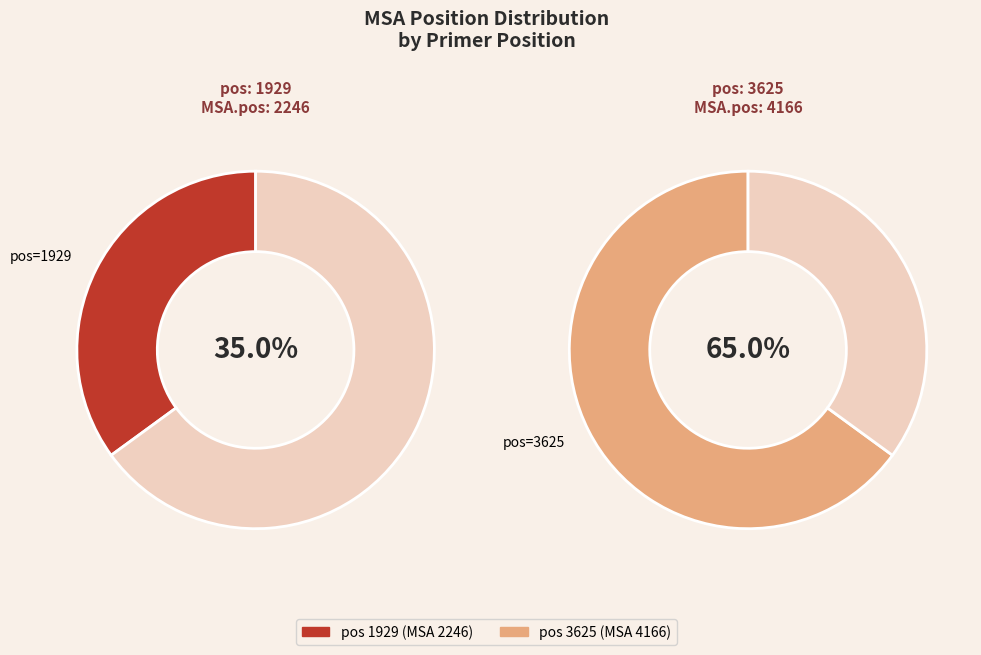

Rank the categories by value from highest to lowest.

3625, 1929